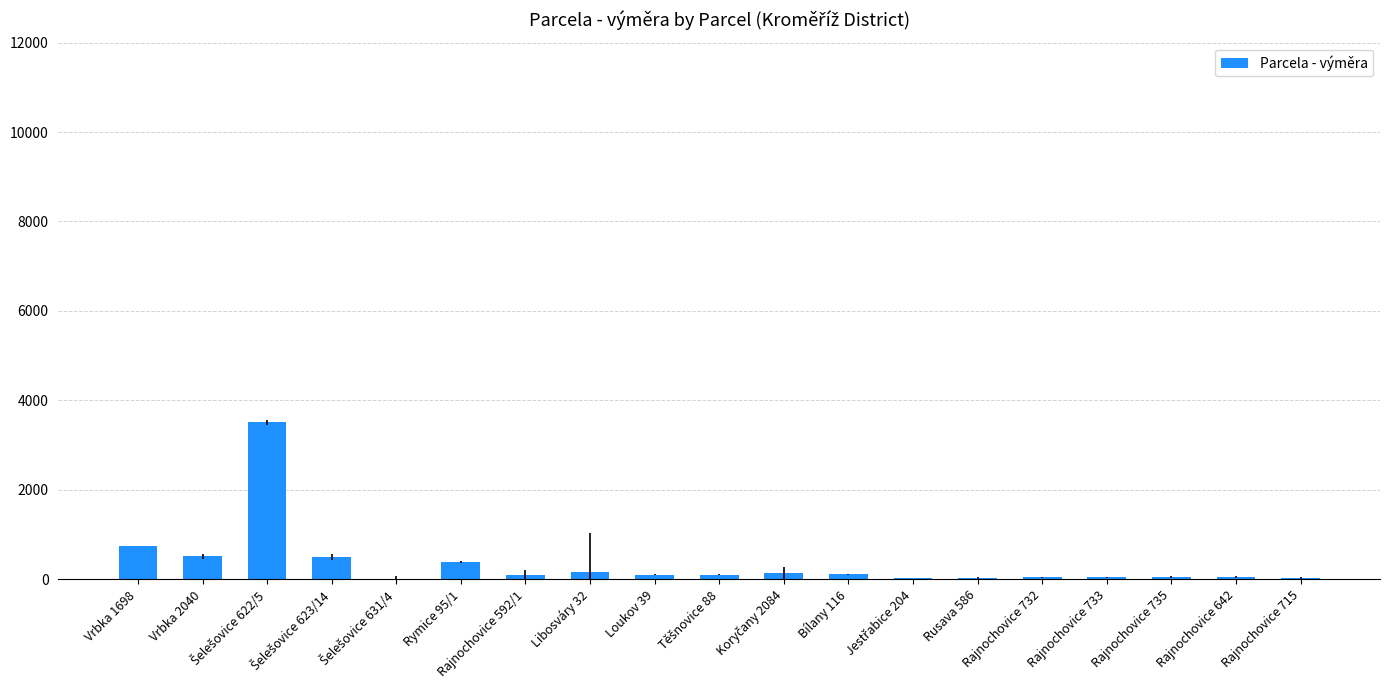

What value does the data have at Vrbka 1698?

744